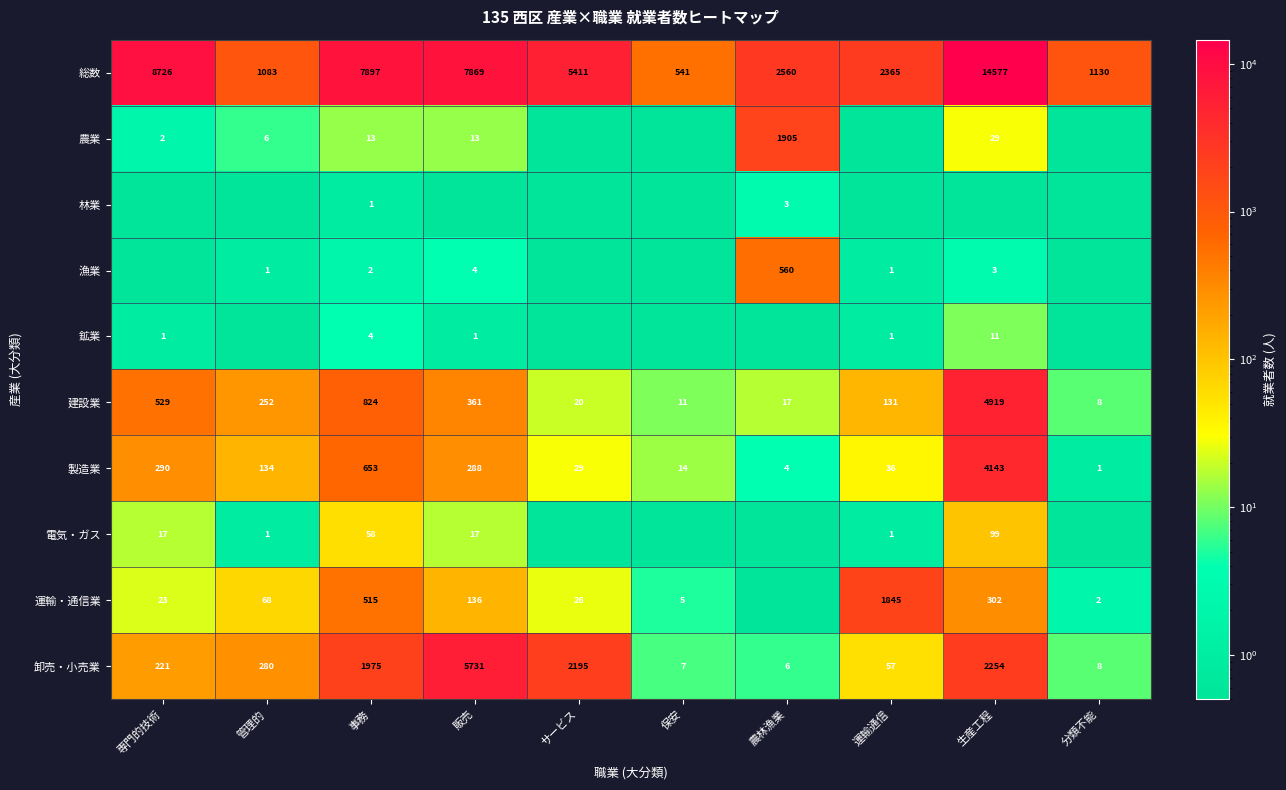

Is it true that 電気・ガス equals 0.2 at 管理的?

False